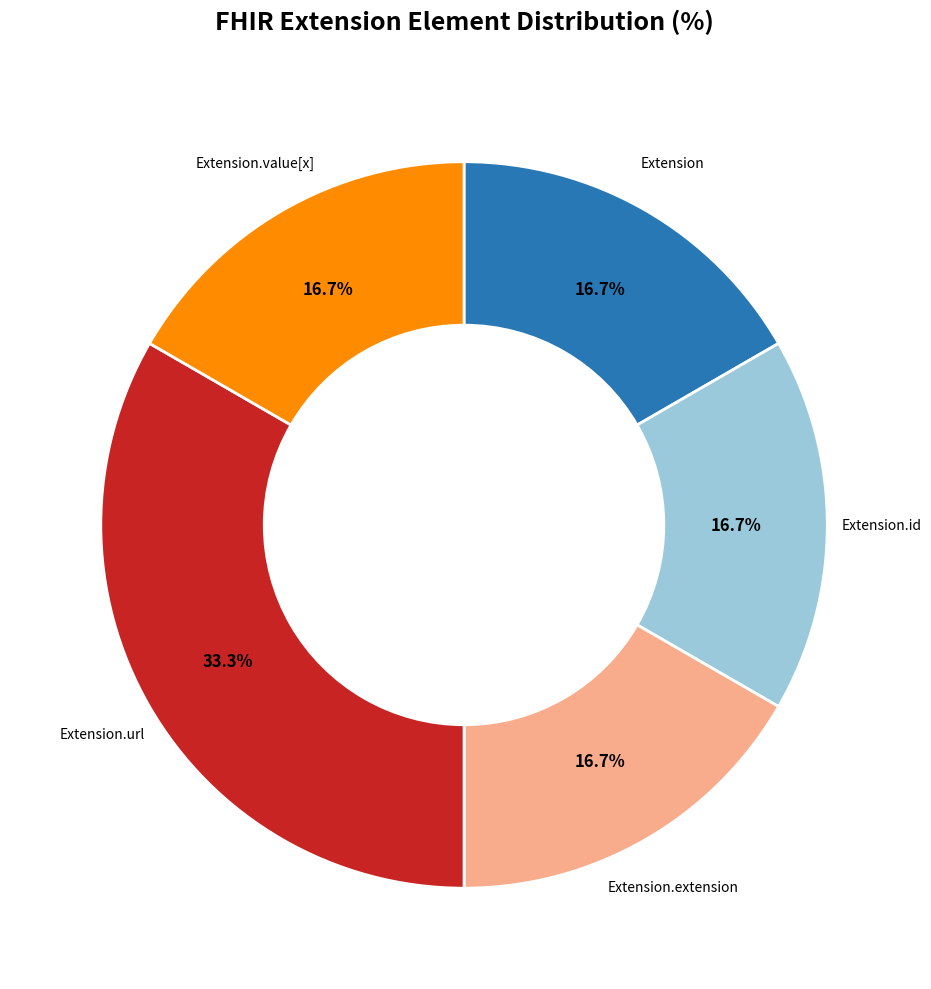

Is there a majority slice in this chart?

No